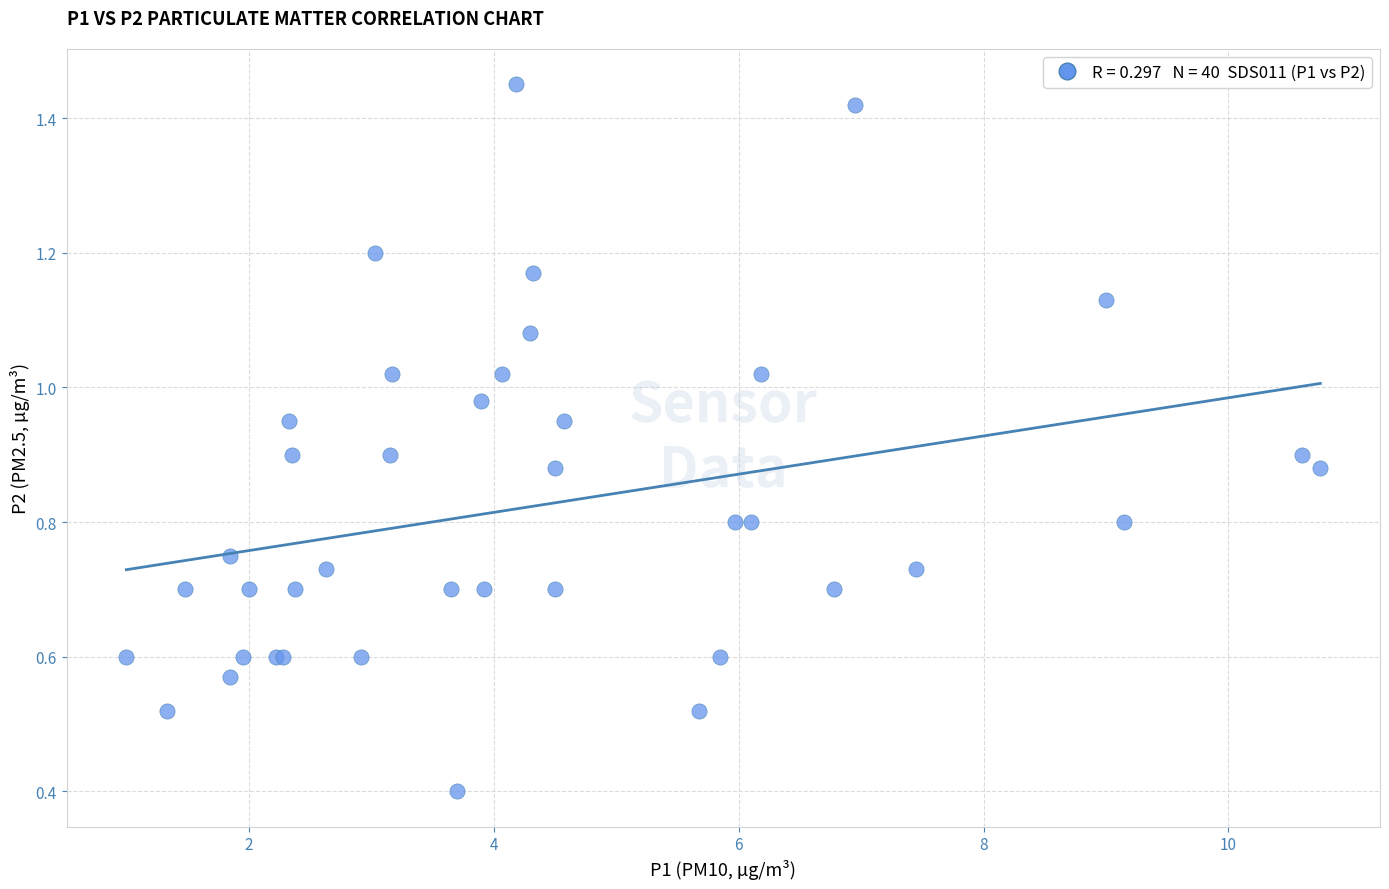

What Y value in the scatter plot is closest to 0?

0.4